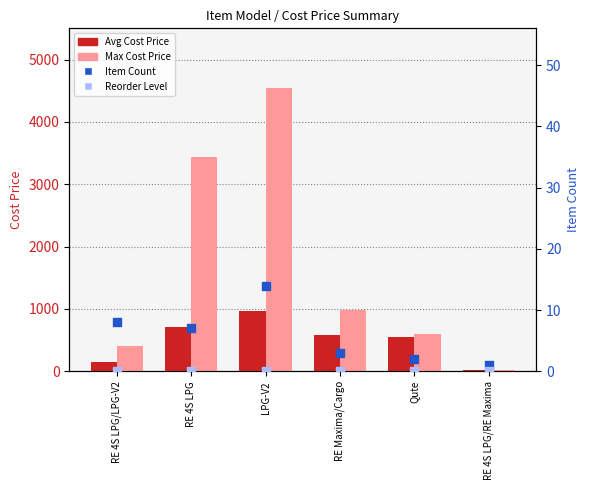

At how many categories does at least one series exceed 4326?

1